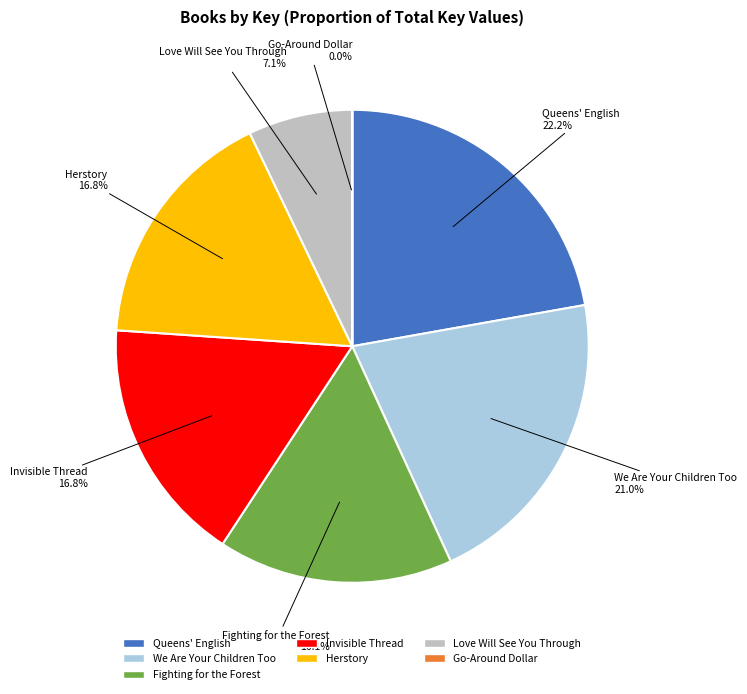

True or false: Herstory accounts for 17% of the total.

True